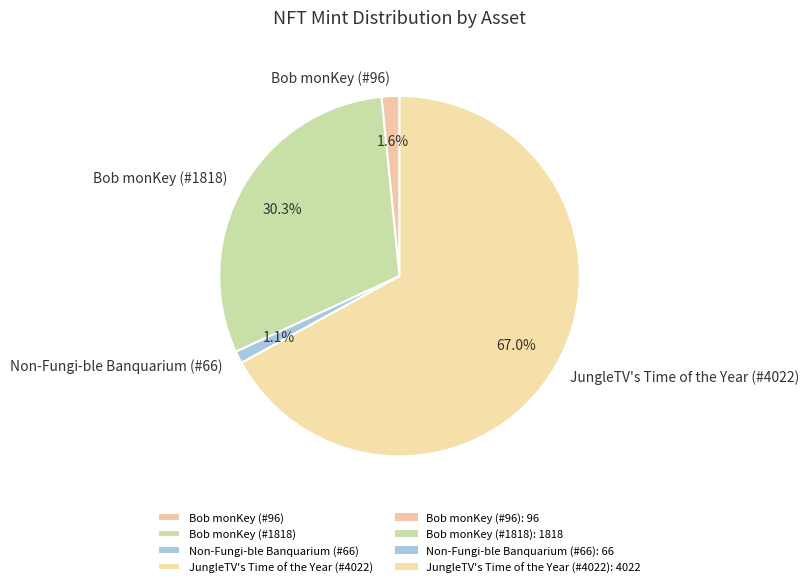

Does JungleTV's Time of the Year (#4022) represent more than half of the total?

Yes